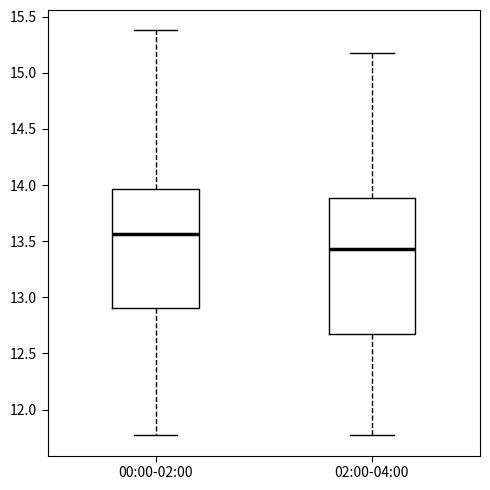

Which box's median line is the lowest?

02:00-04:00